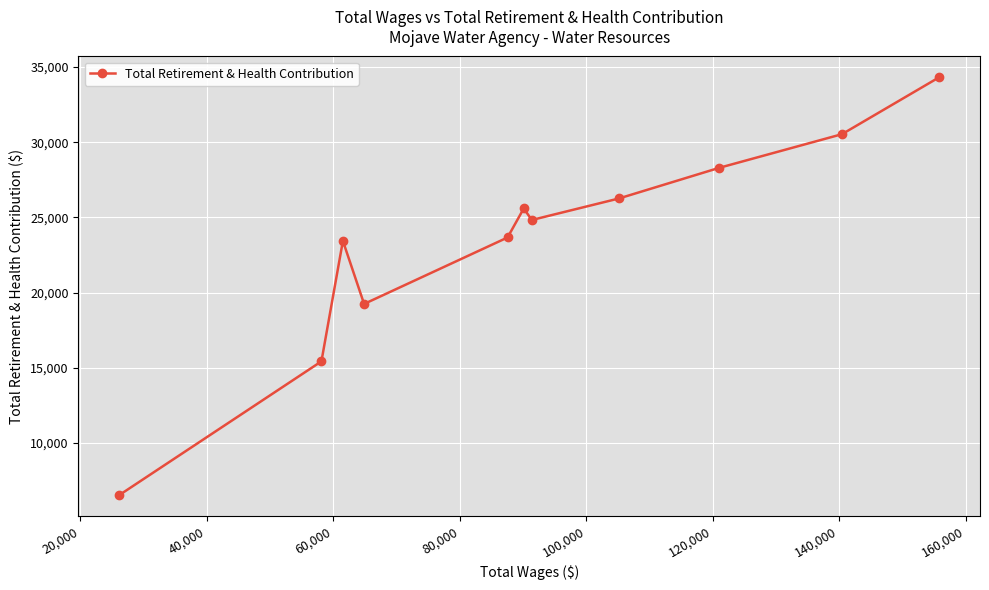

What is the difference between the second highest and second lowest values?

15107